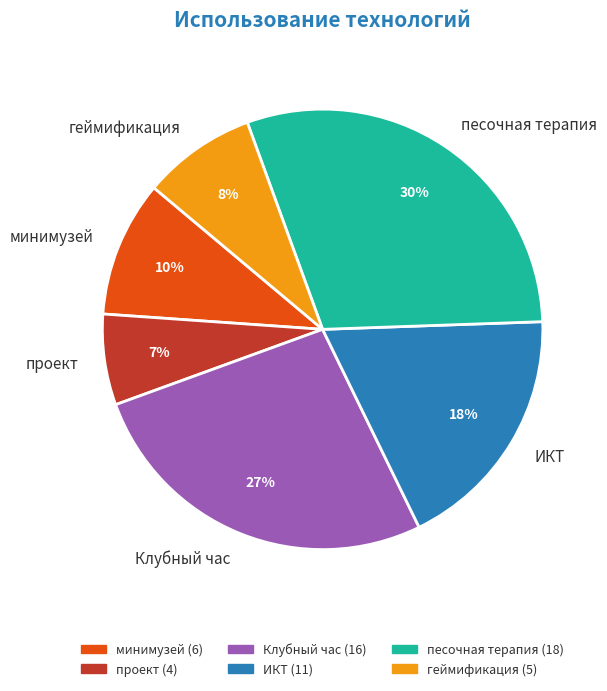

What percentage is the минимузей slice, to the nearest percent?

10%